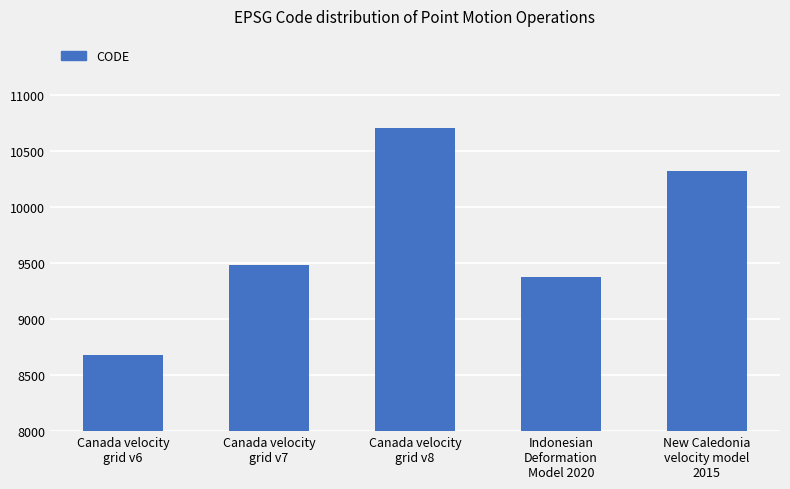

The chart shows a value of 8676 at Canada velocity
grid v6. True or false?

True